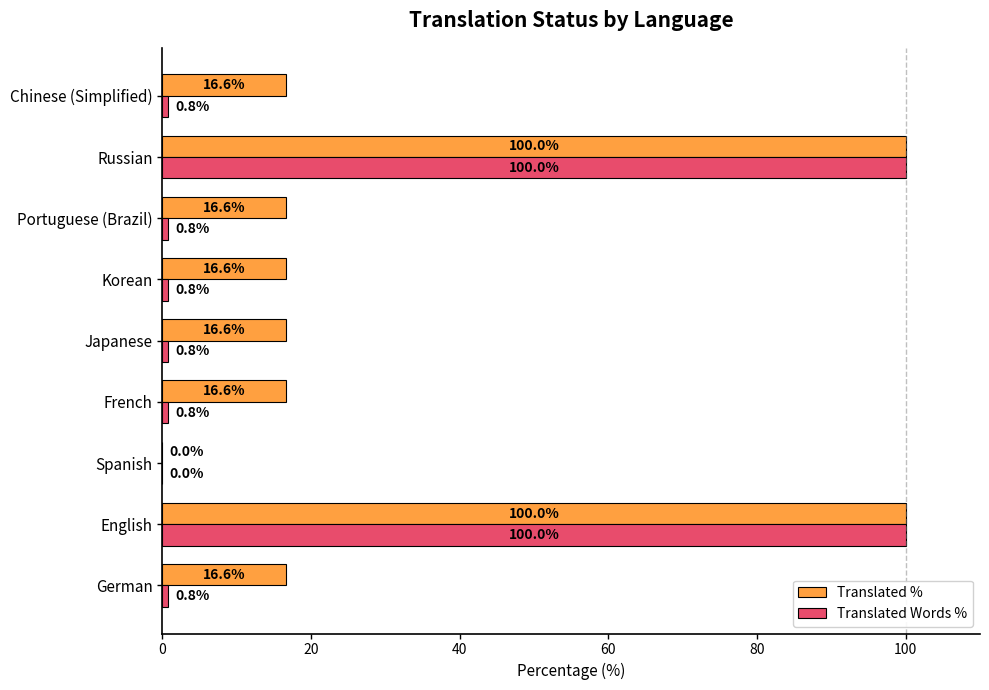

Which series has the largest total across all categories?

Translated %